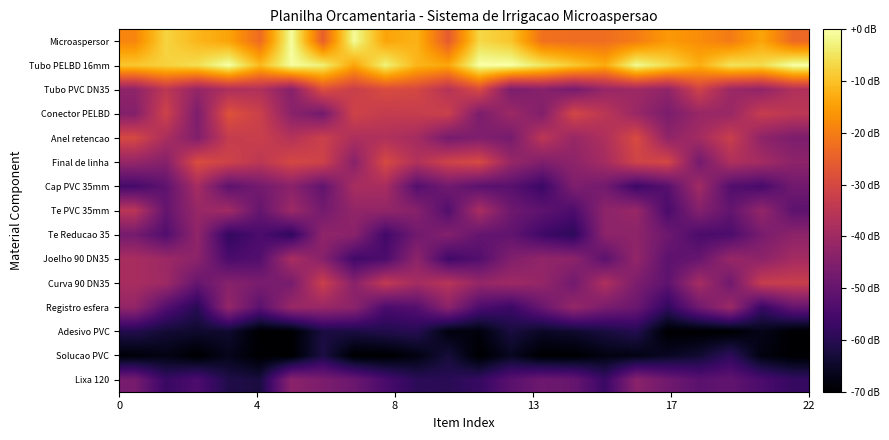

What is the minimum value shown in the chart?

-70.0